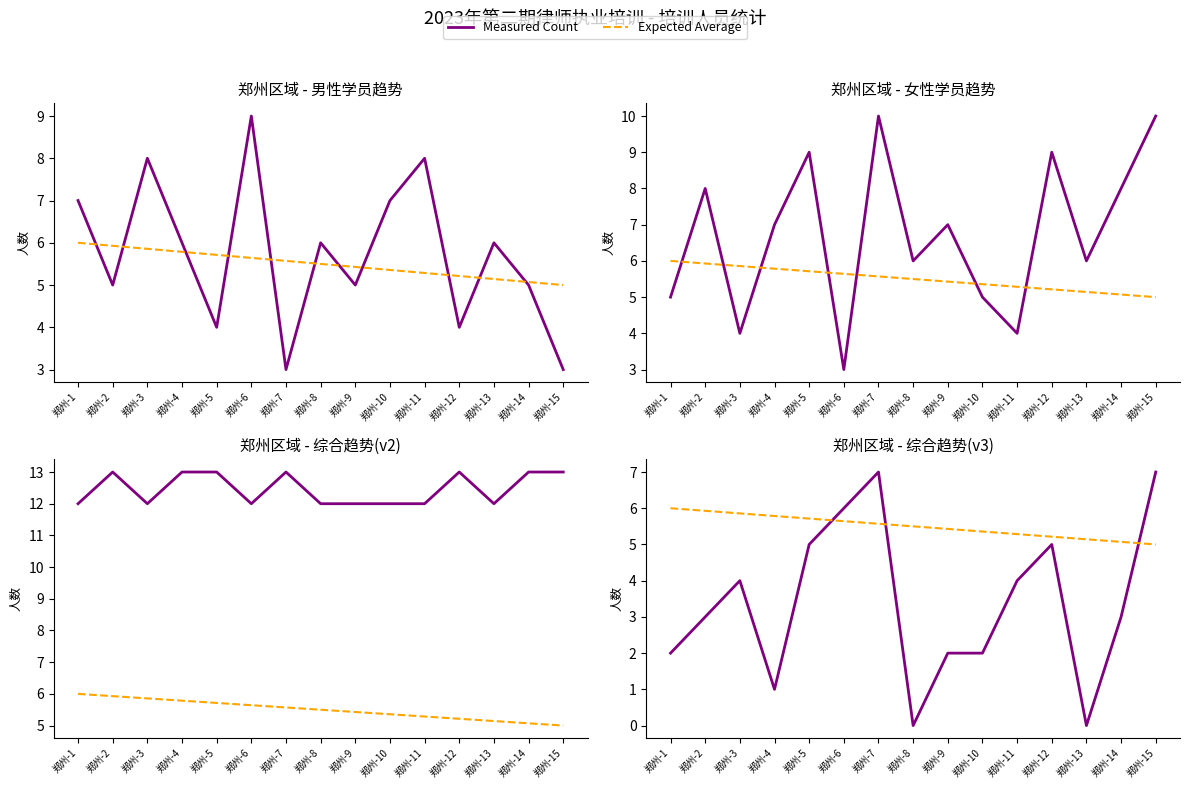

What is the difference between the maximum and minimum values in the Measured Count series?

7.0